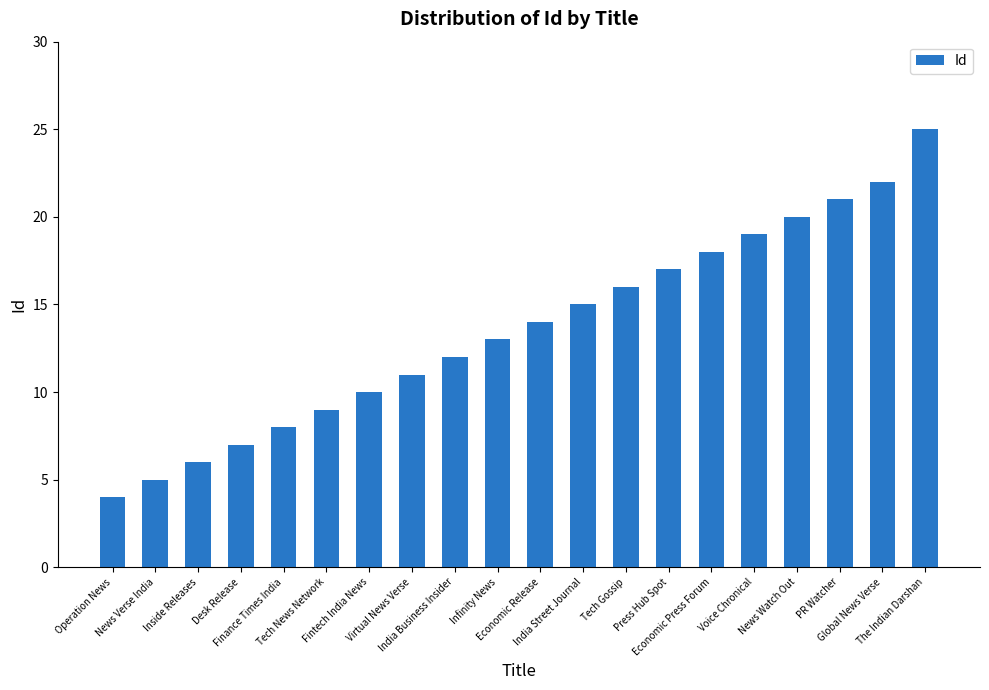

What is the greatest value displayed?

25